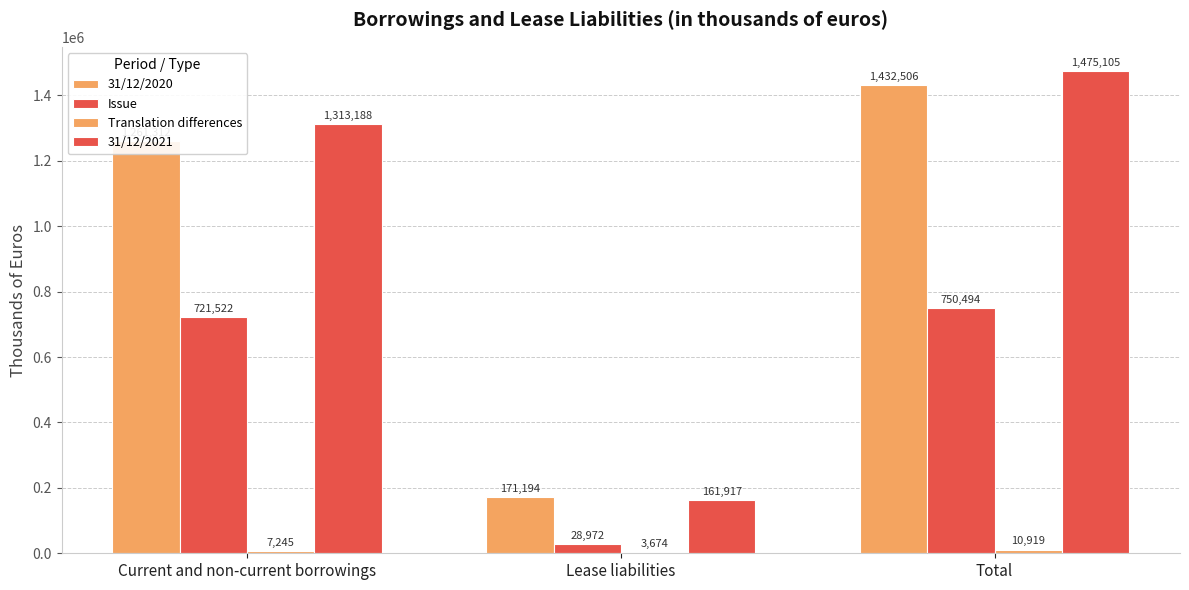

The value of Translation differences at Current and non-current borrowings is 7245. True or false?

True